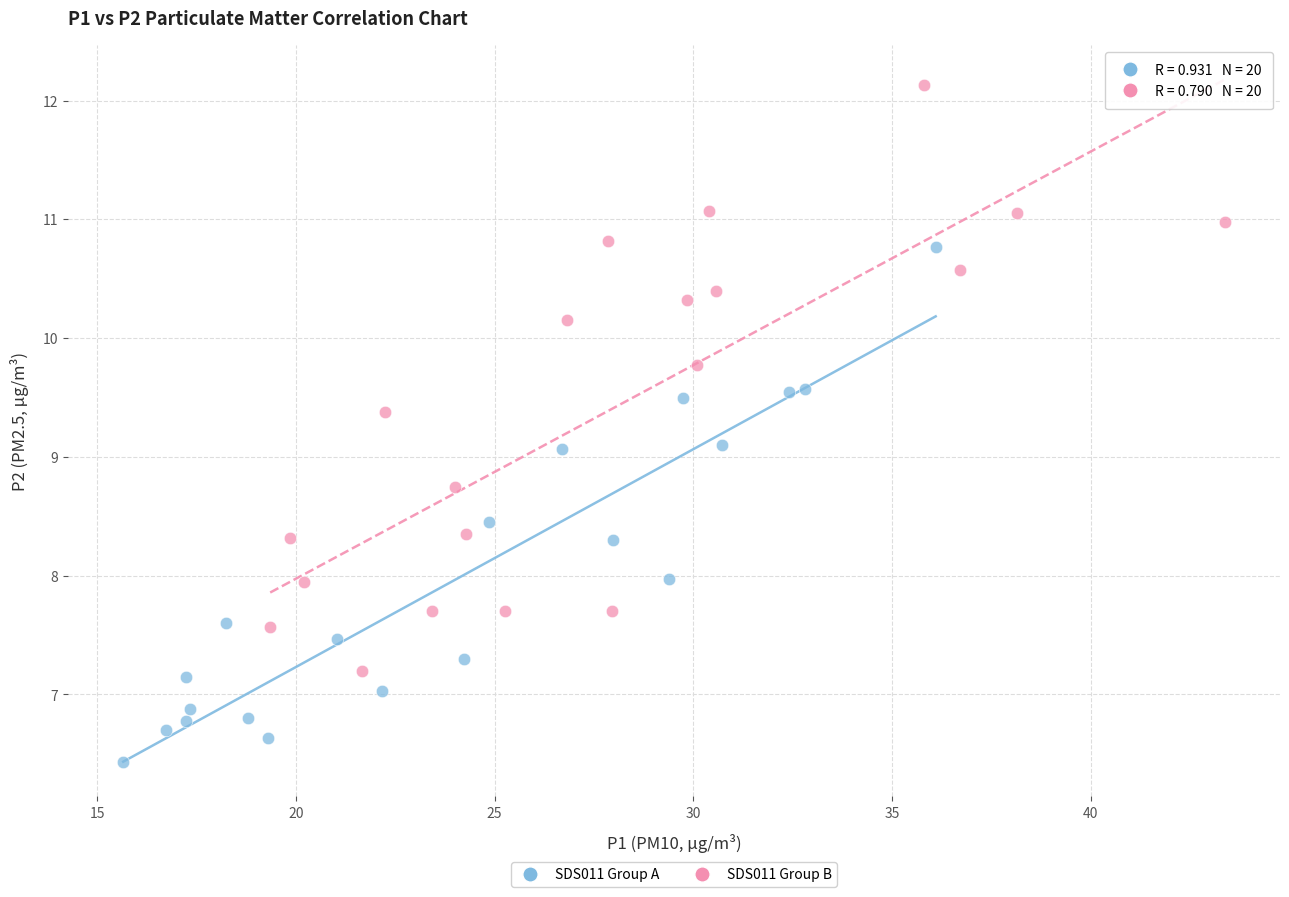

Which series reaches the maximum Y coordinate?

SDS011 Group B